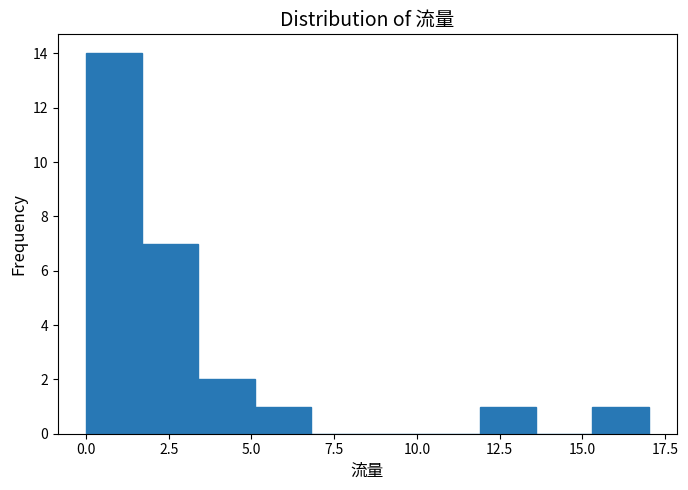

Around what value on the x-axis is the tallest bar? Give the approximate position of its centre, as read against the axis.

1.0